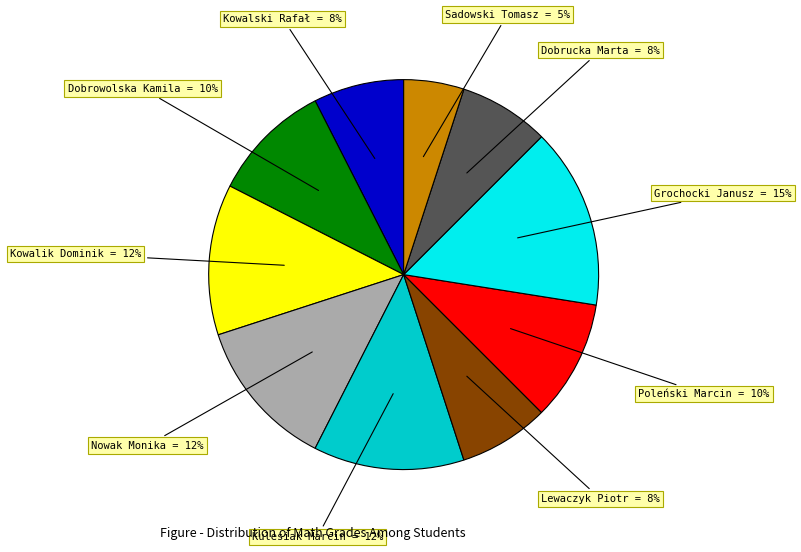

Is there a majority slice in this chart?

No